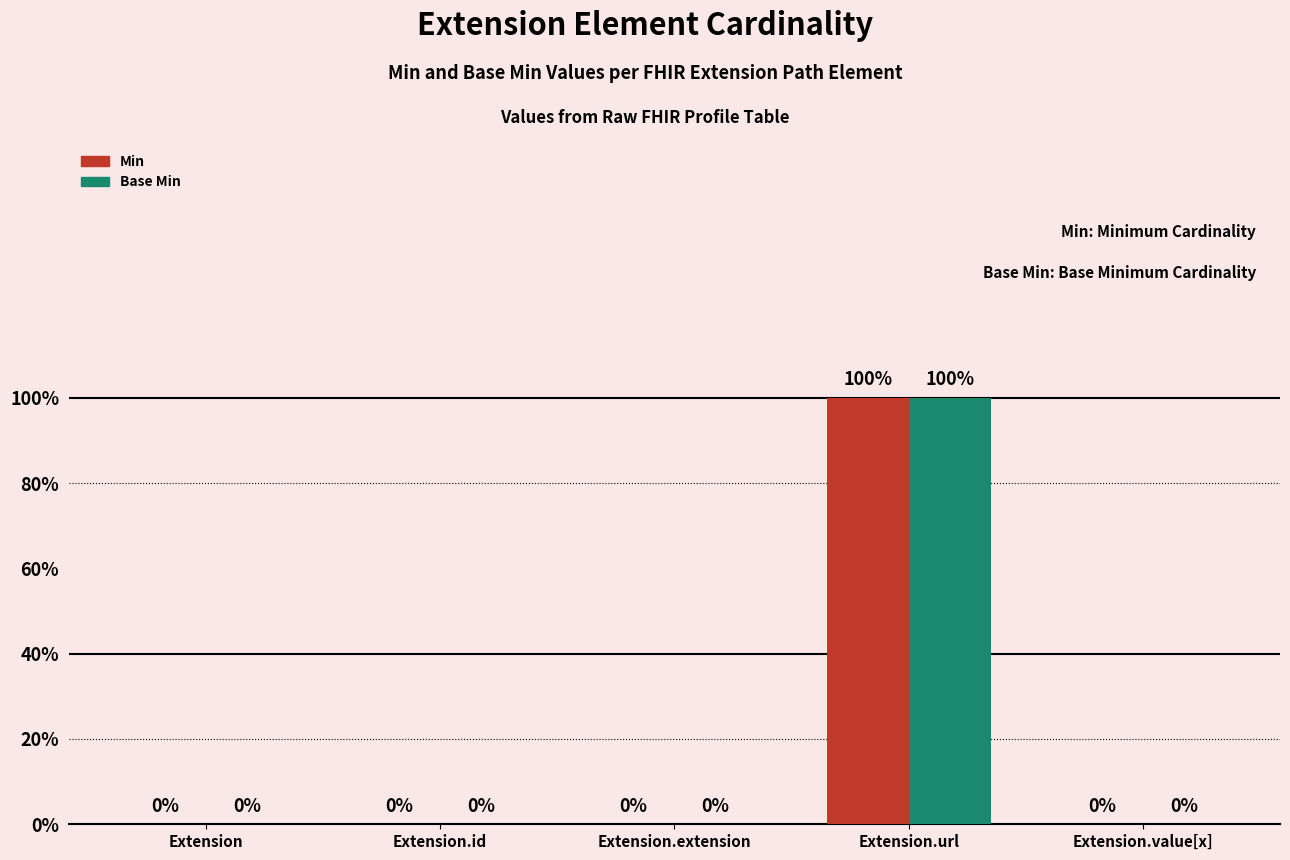

What are all the series names shown in the legend?

Min, Base Min